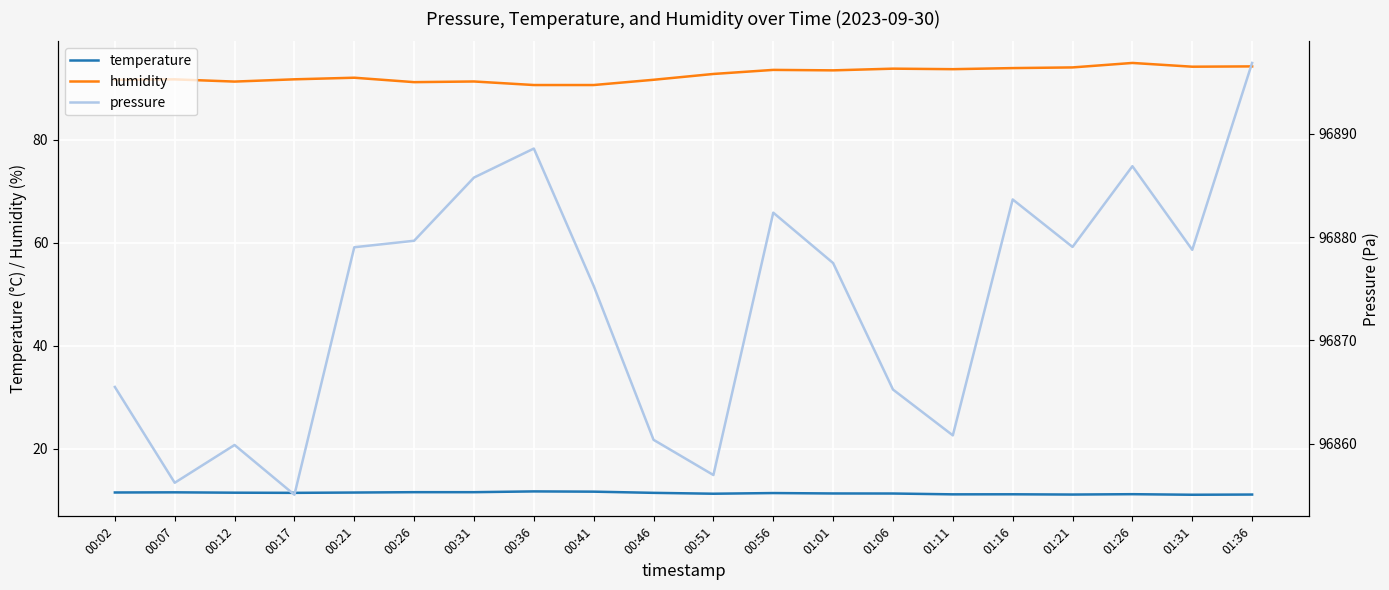

What is the label of the 9th point from the left?

00:41